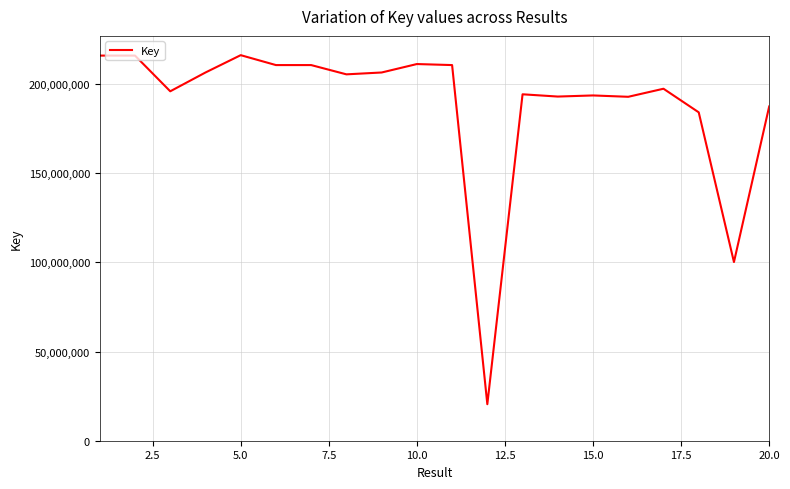

What is the difference between the maximum and minimum values?

195737727